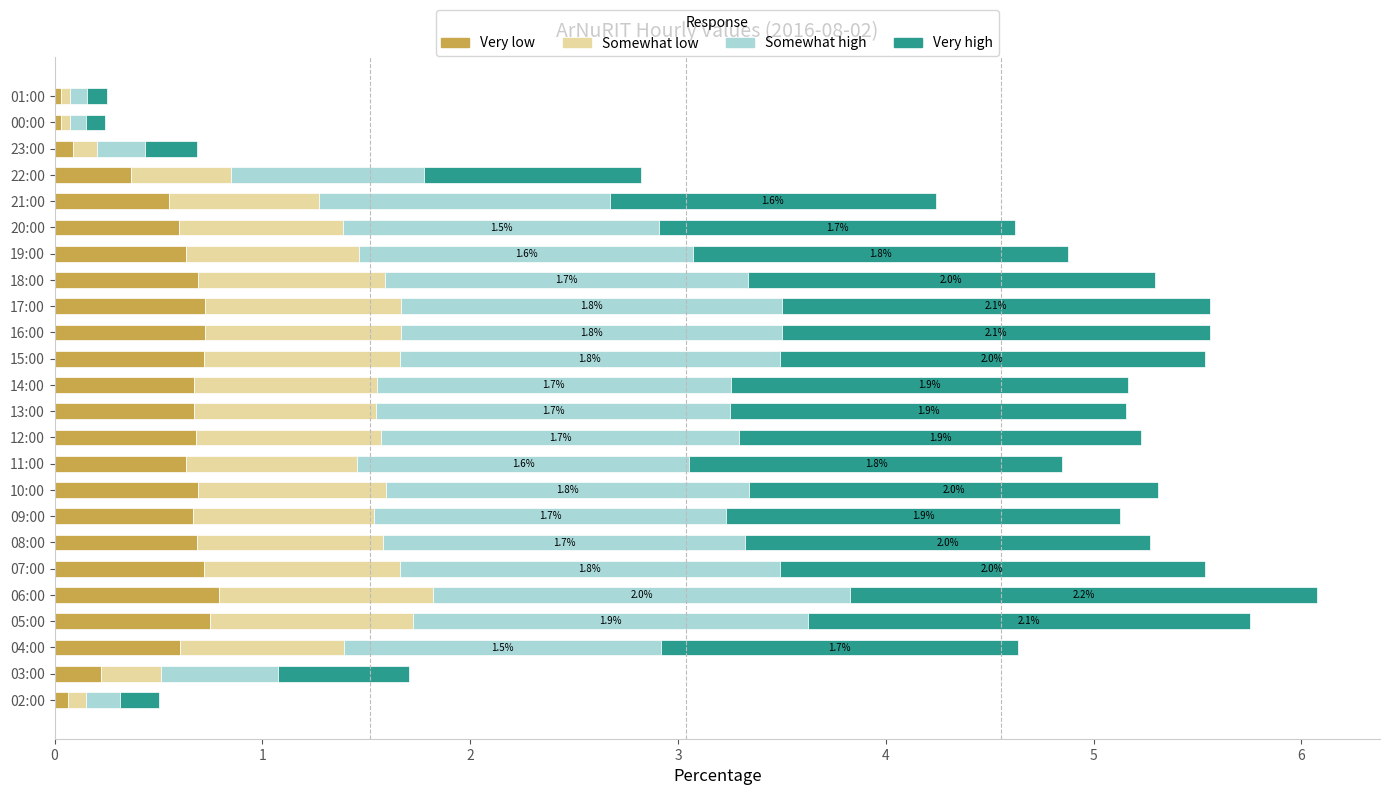

How many data points does each series have?

24